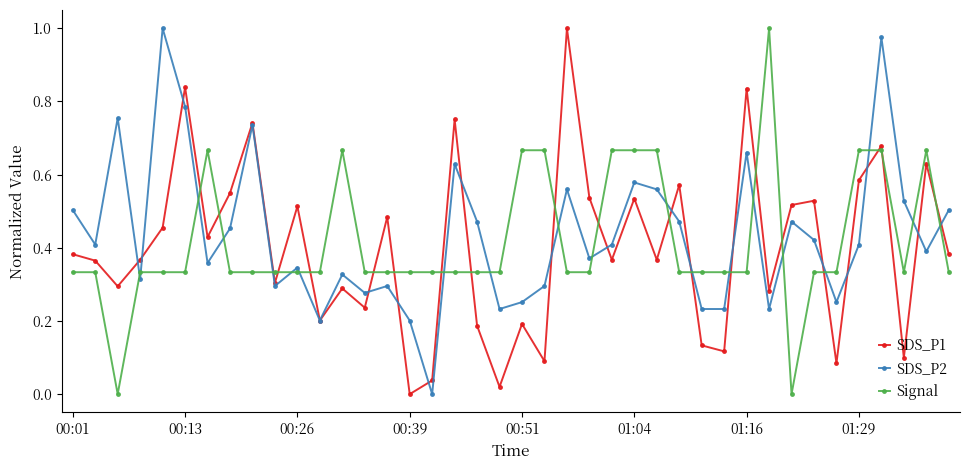

After their last crossing, which series has the higher values: SDS_P1 or Signal?

SDS_P1